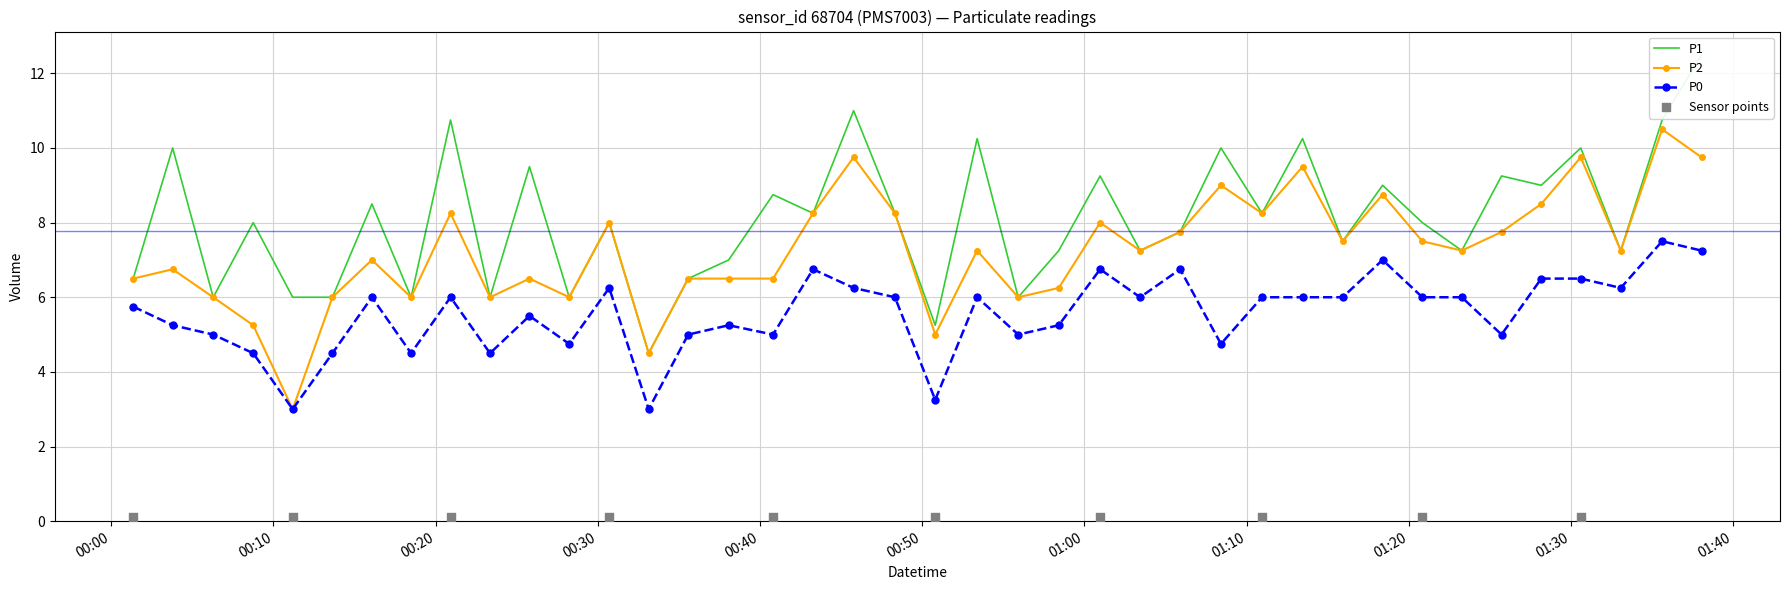

True or false: P0 has more than 0 points higher than both neighbors.

True